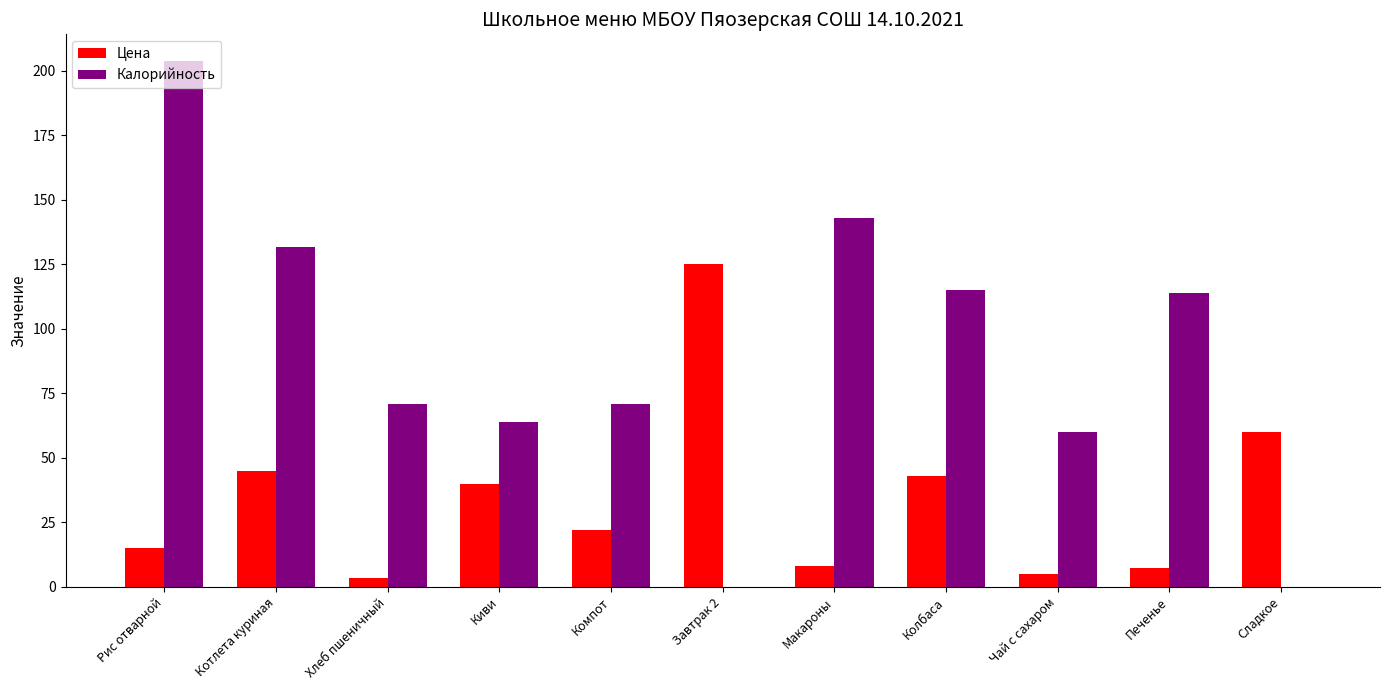

Which series changed the most between Рис отварной and Сладкое?

Калорийность